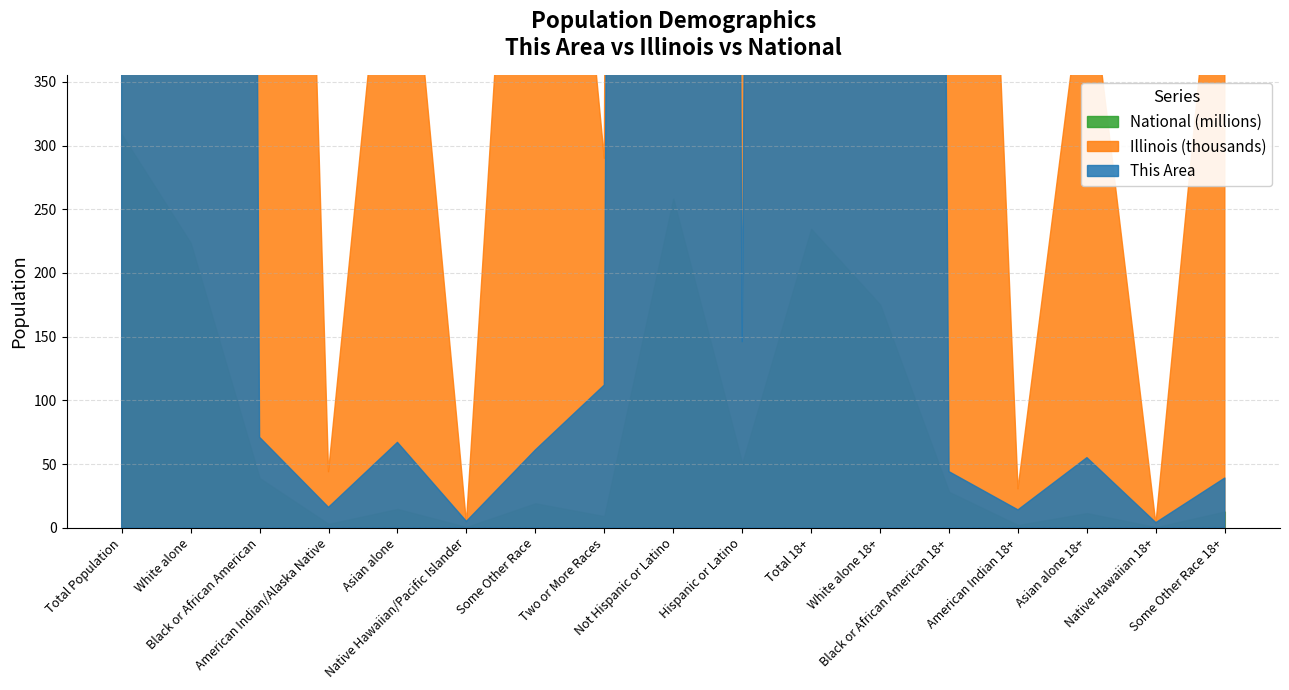

What is the total value across all series at American Indian/Alaska Native?

2976227